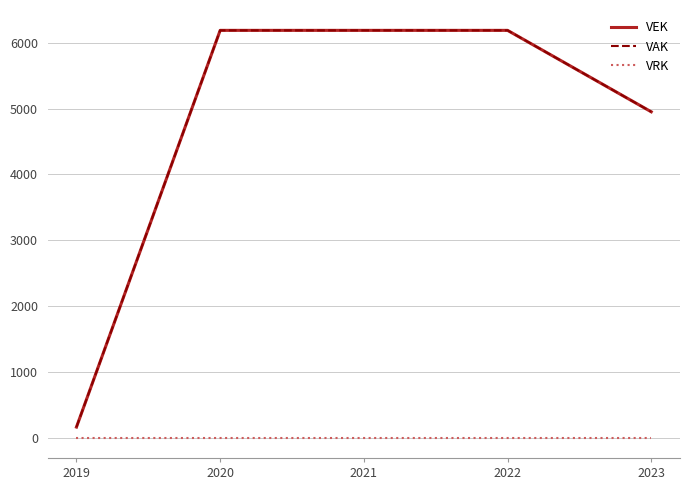

Is it true that VAK equals 8543.8 at 2023?

False